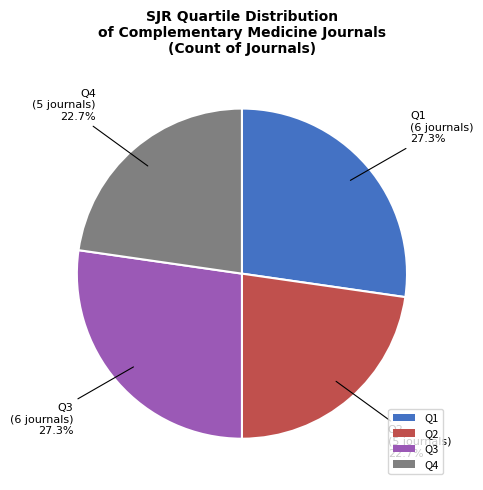

To the nearest percent, what is the difference between the largest and smallest slice percentages?

5%